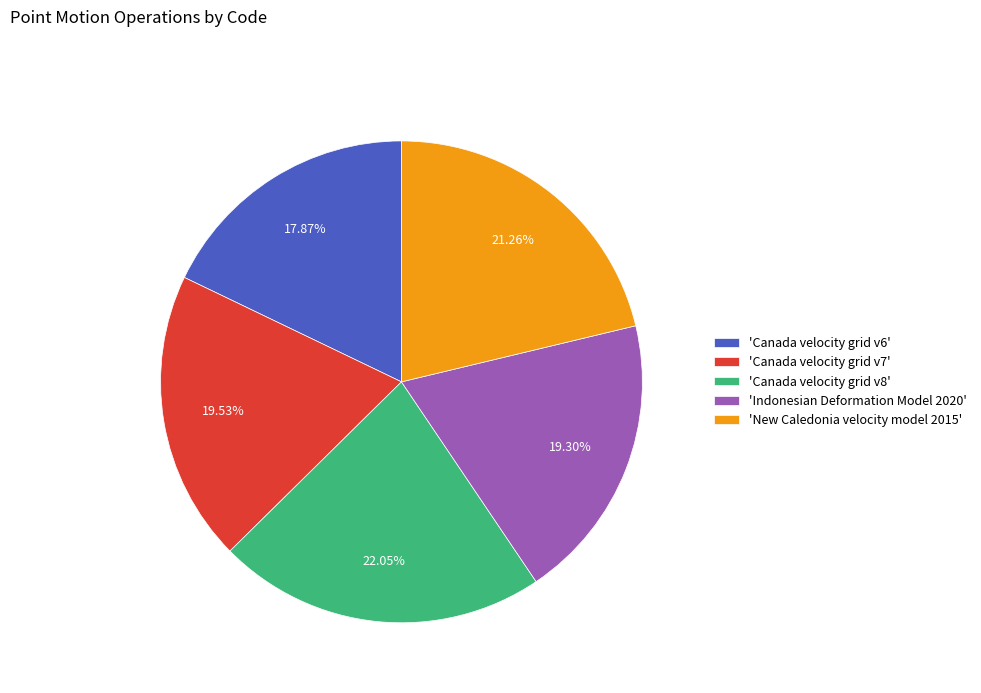

To the nearest percent, what is the average slice percentage?

20%